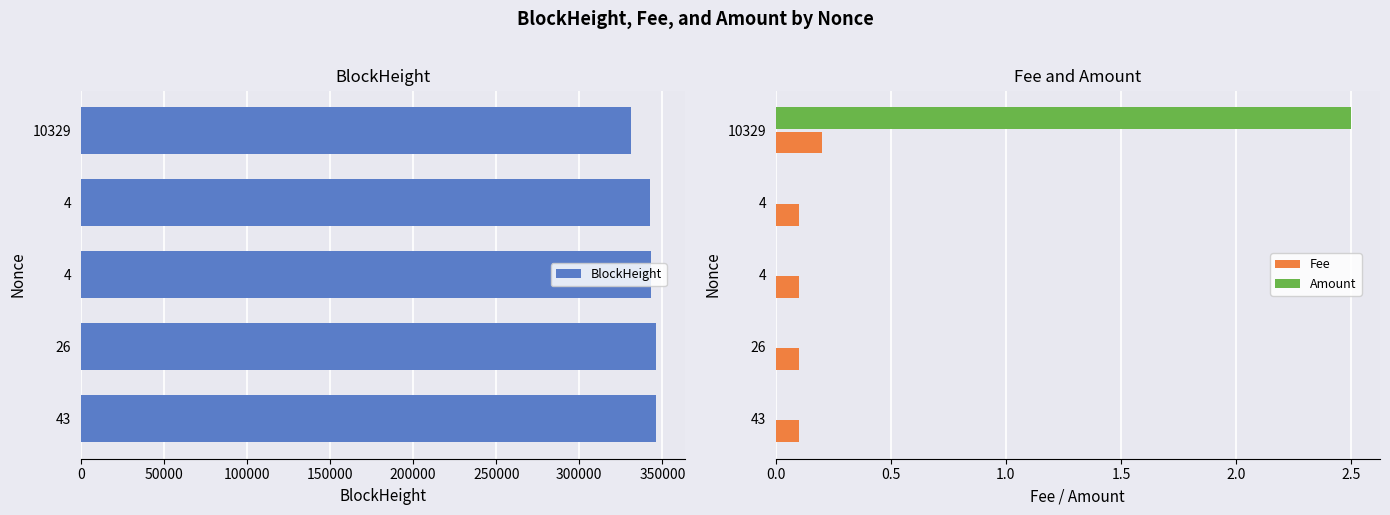

Reading left to right, list all the values displayed in this chart.

BlockHeight: 346454.0	346418.0	342919.0	342705.0	331126.0
Fee: 0.1	0.1	0.1	0.1	0.2
Amount: 0.0	0.0	0.0	0.0	2.5